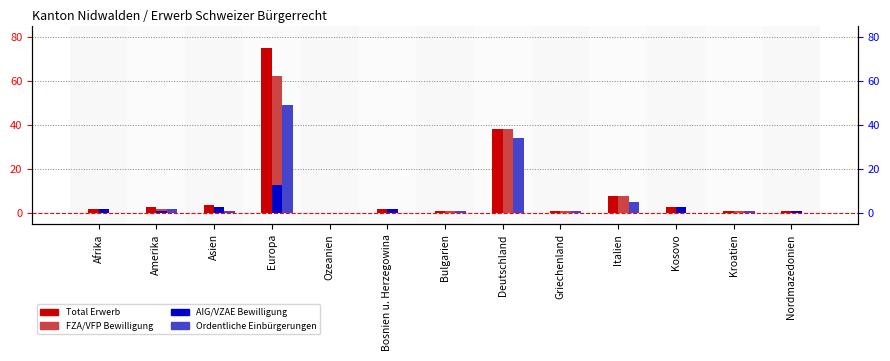

What is the label of the 12th bar from the left?

Kroatien